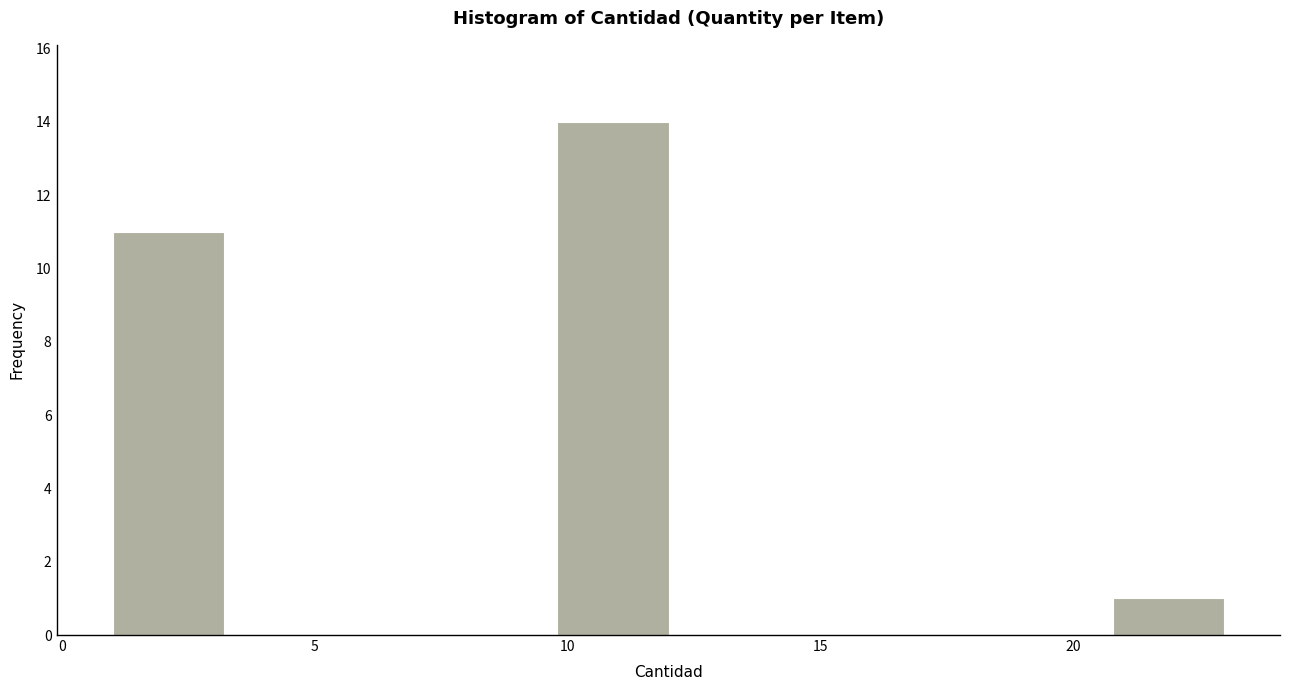

Reading left to right, transcribe this chart: for each bar, give the range it covers on the x-axis and its height. Neither the bar edges nor the heights are printed on the chart, so give them approximately, as read against the axes.

1.0 to 3.2: 11
3.2 to 5.4: 0
5.4 to 7.6: 0
7.6 to 9.8: 0
9.8 to 12.0: 14
12.0 to 14.2: 0
14.2 to 16.4: 0
16.4 to 18.6: 0
18.6 to 20.8: 0
20.8 to 23.0: 1